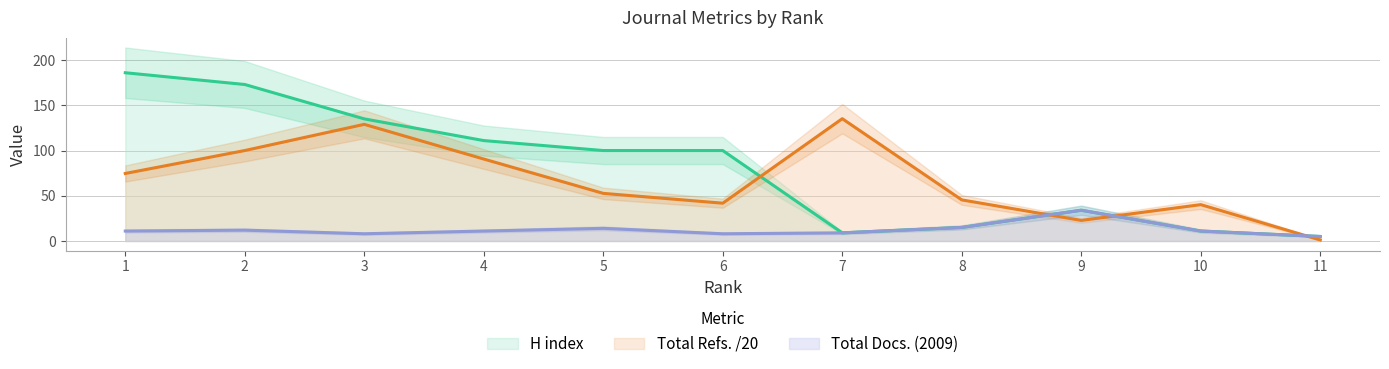

Where do Total Refs. and Total Docs. (2009) first cross each other?

8 and 9